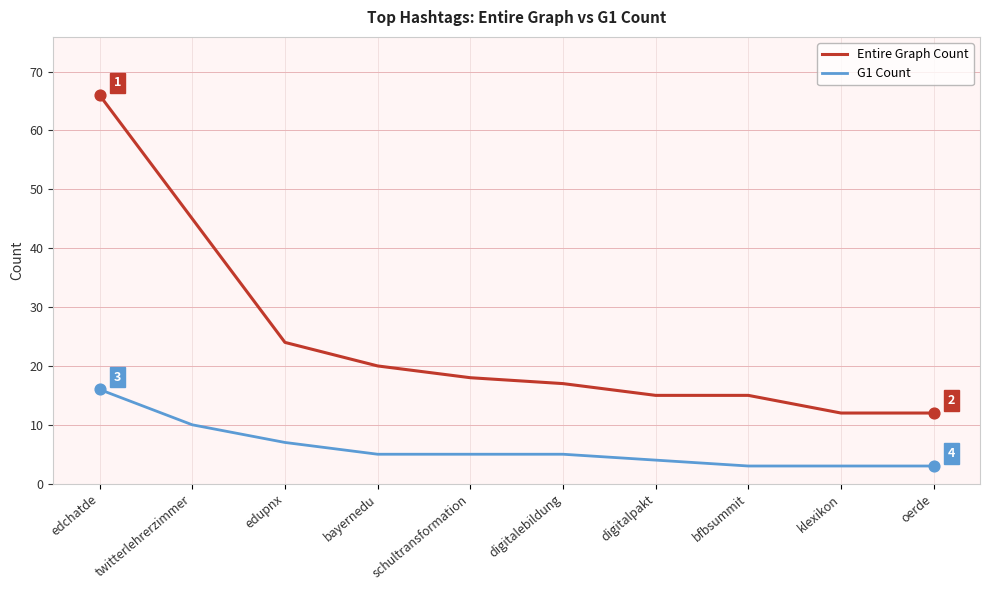

At how many categories does at least one series exceed 47?

1